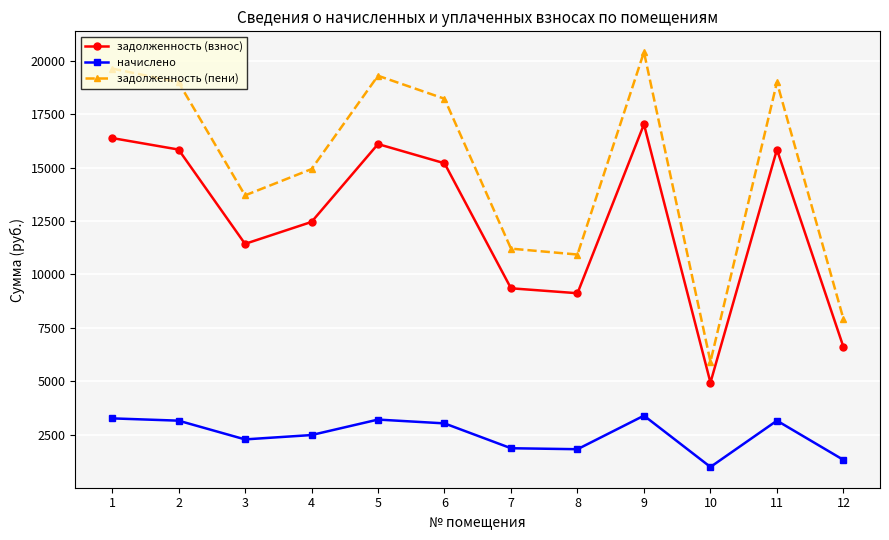

At which label does начислено first exceed 3020?

1